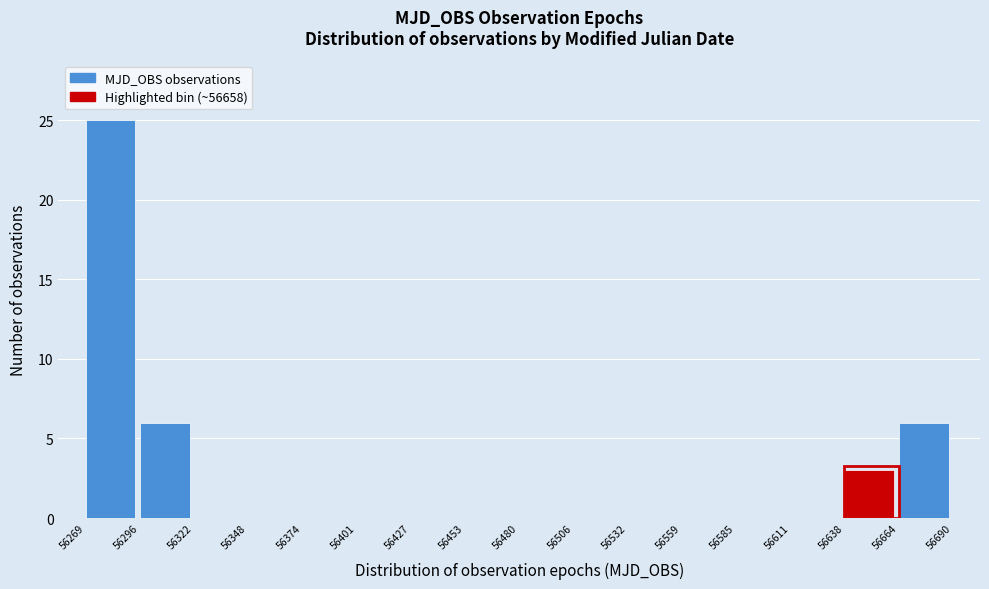

Over which range of the x-axis is the bar tallest?

56269 to 56296